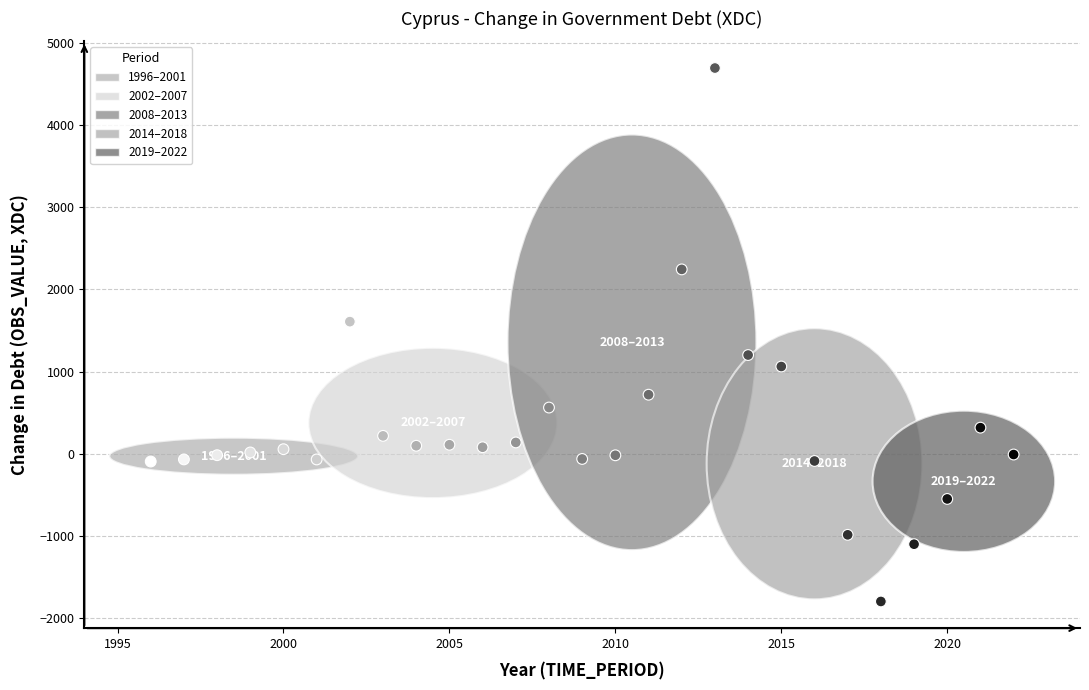

What is the range of Y values (max minus min)?

6490.8